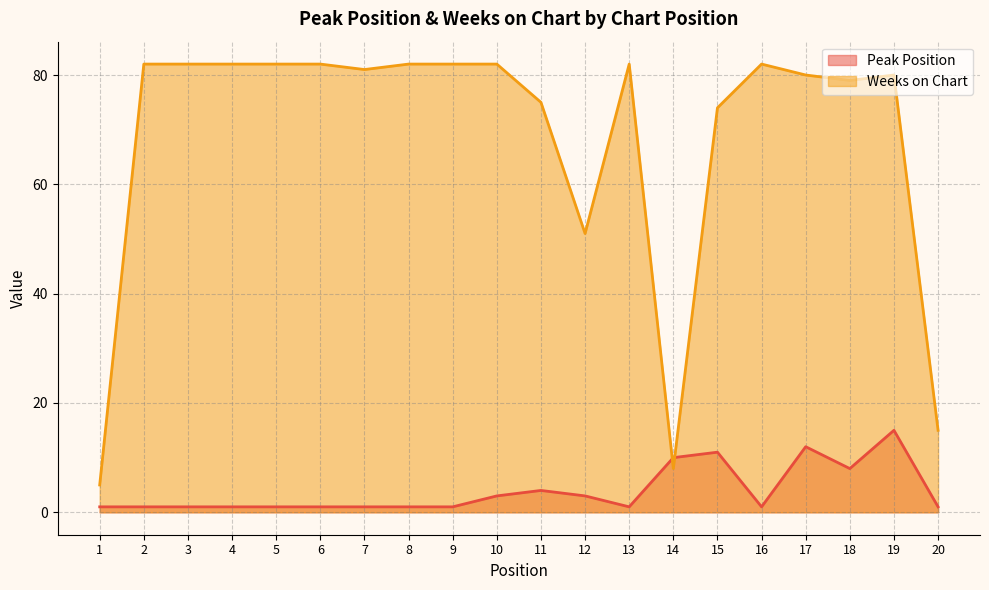

What are all the series names shown in the legend?

Peak Position, Weeks on Chart